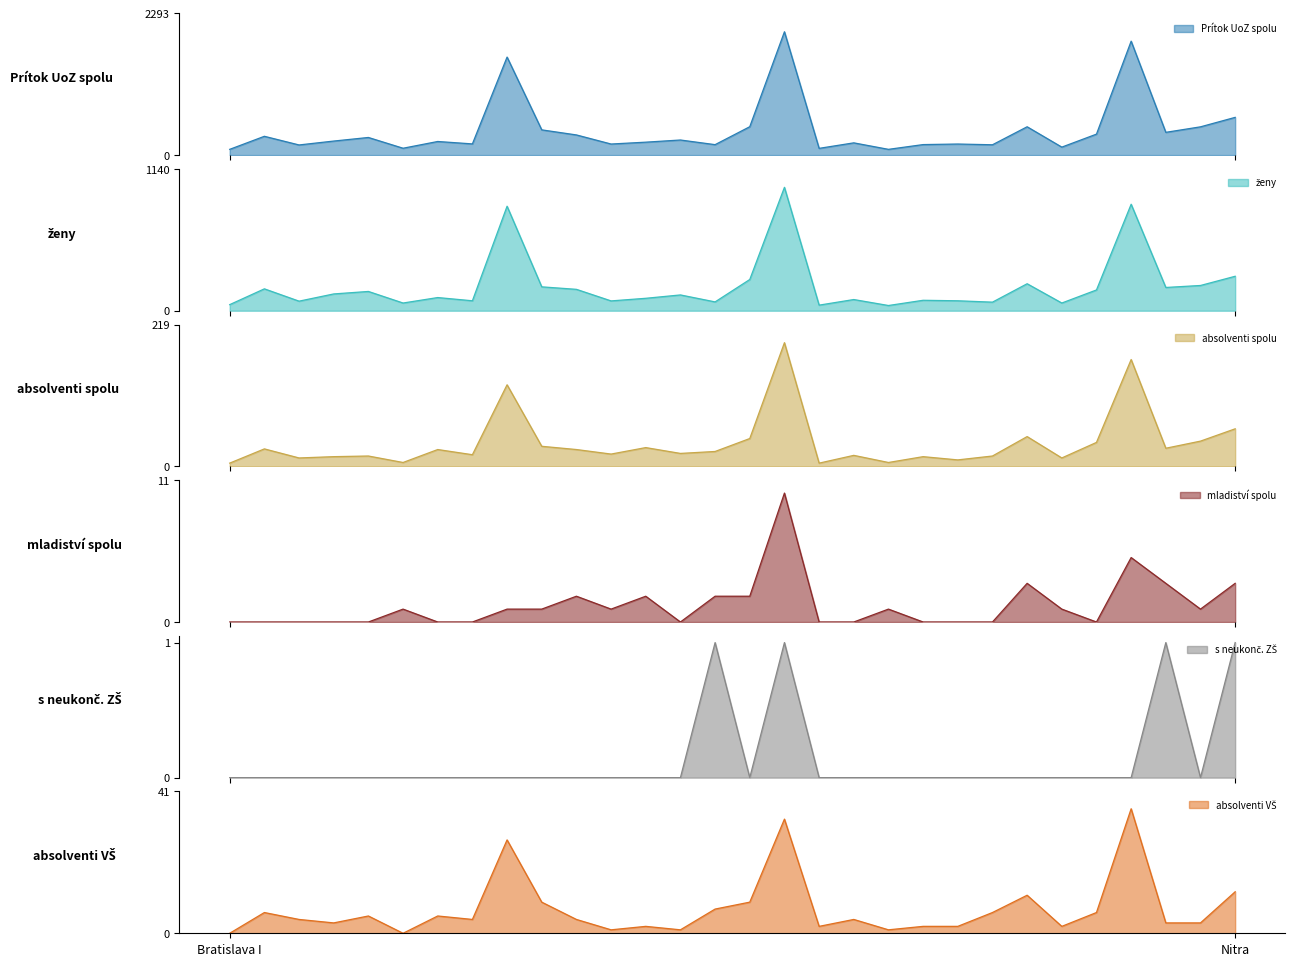

Which has a higher value, Trnava or Komárno?

Trnava